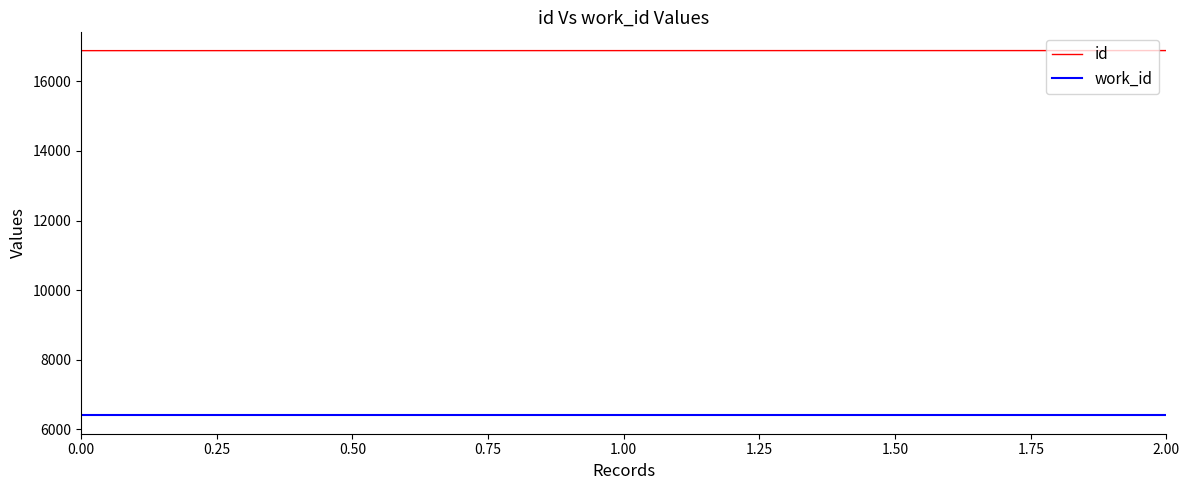

The work_id series shows 10601 at 0.00. True or false?

False